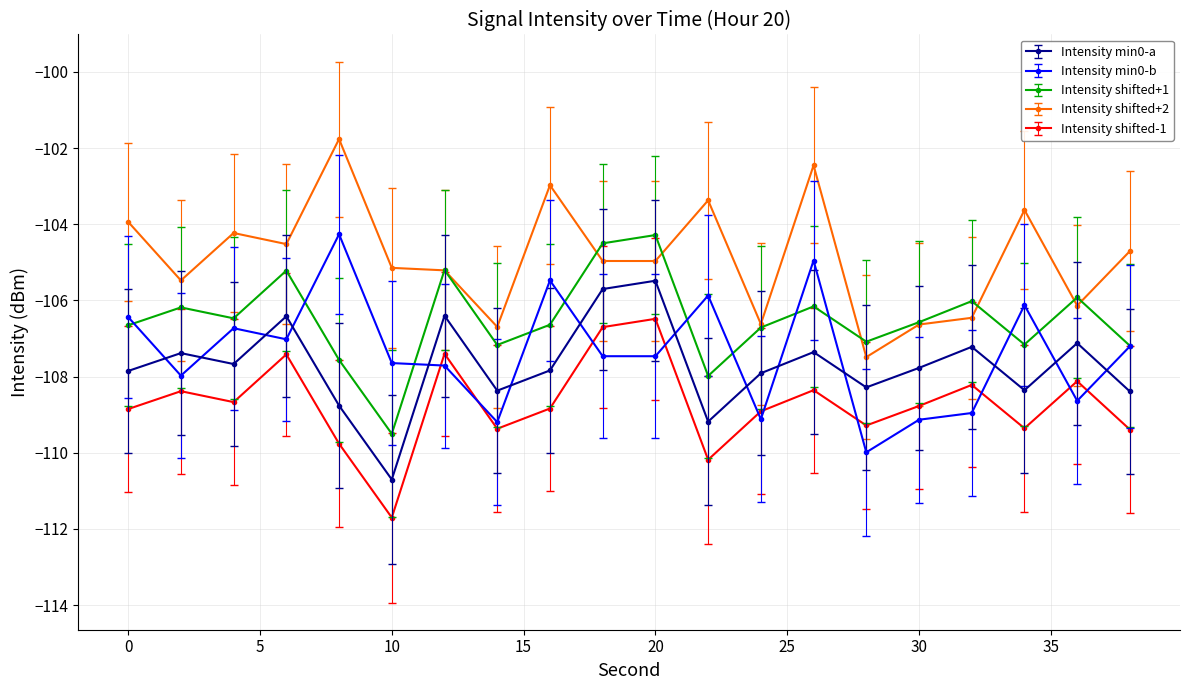

True or false: Intensity min0-a and Intensity shifted+1 intersect in this chart.

False